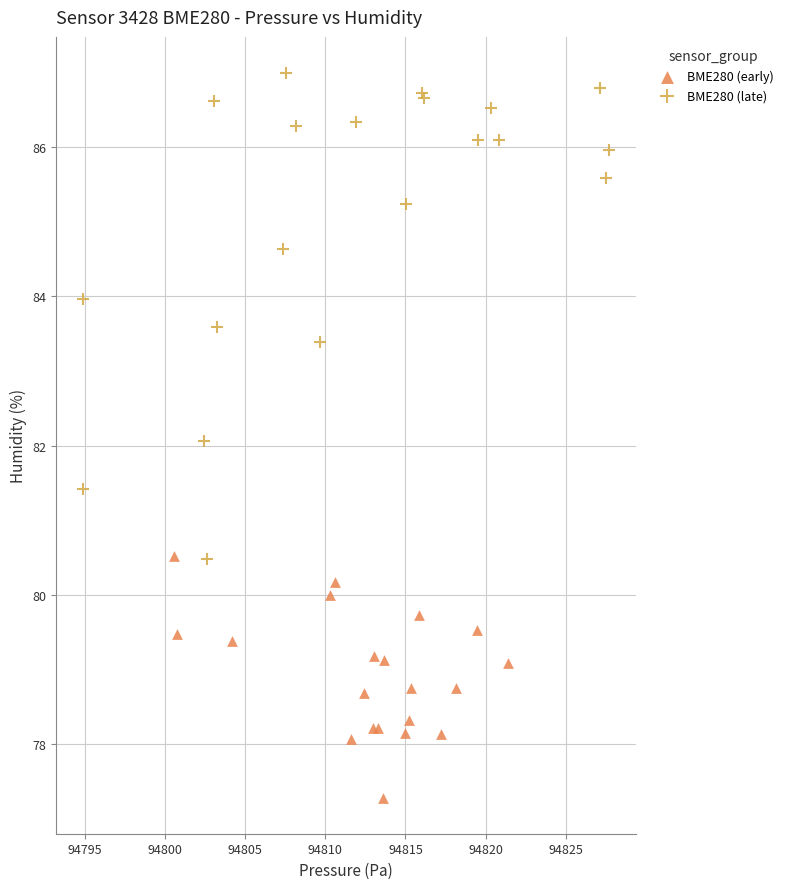

Which series contains the highest Y value?

BME280 (late)